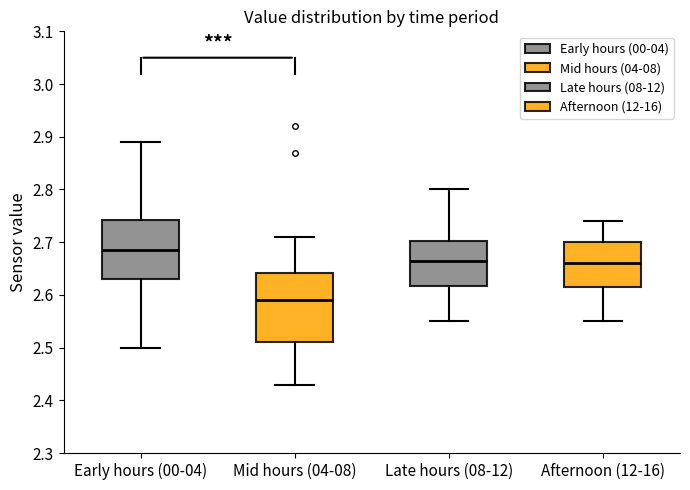

Which box's median line is the highest?

Early hours (00-04)